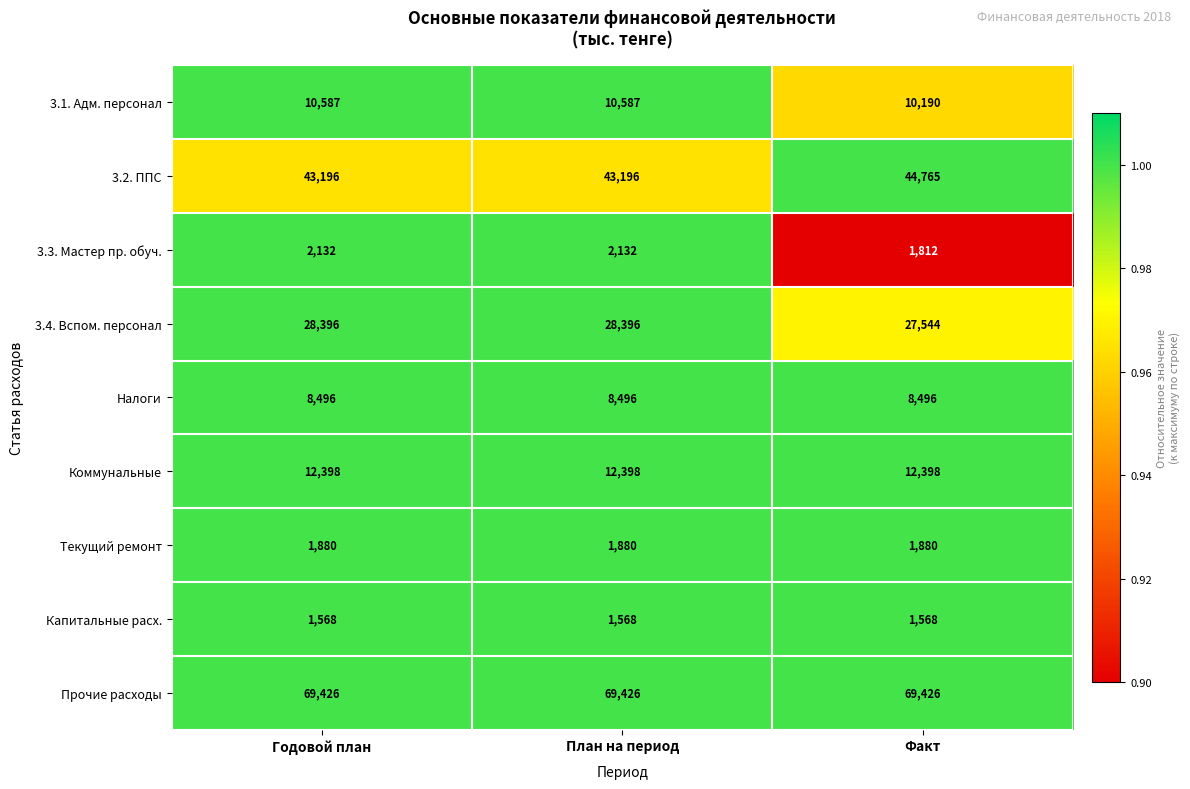

What is the sum of all Прочие расходы values?

208278